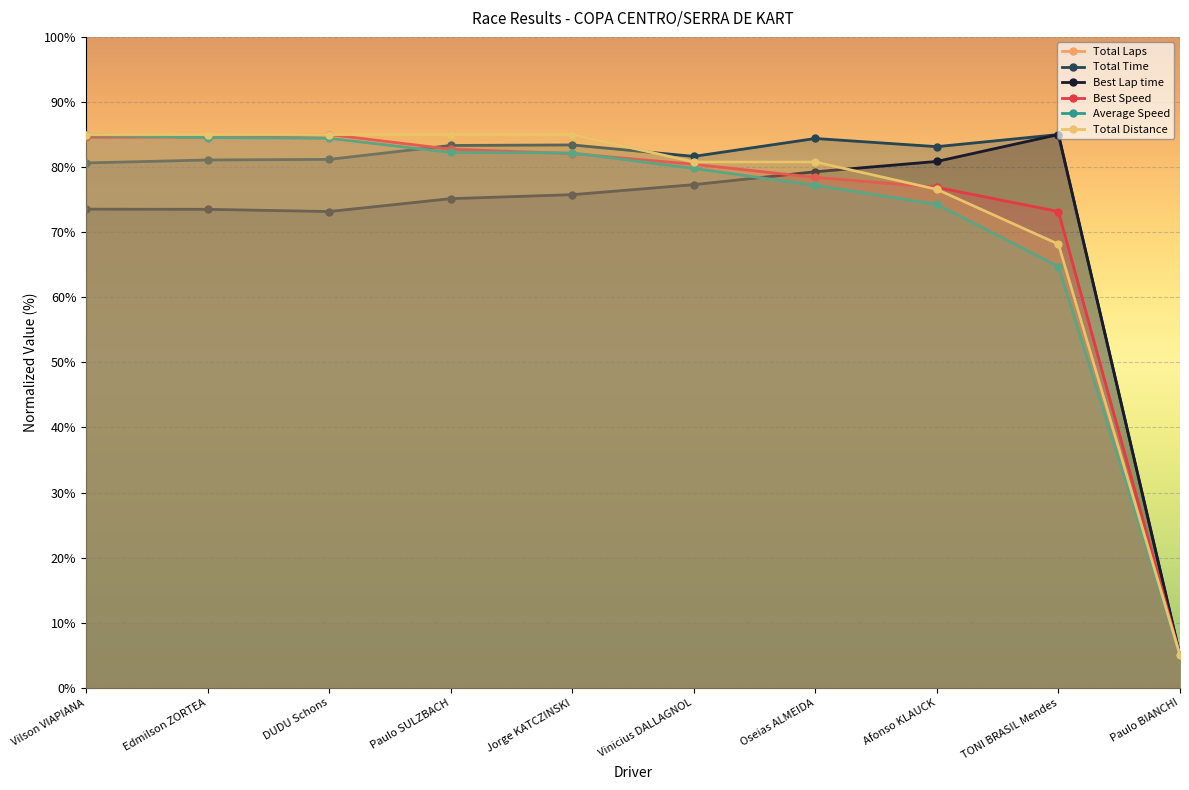

What is the maximum value for Total Time?

85.0